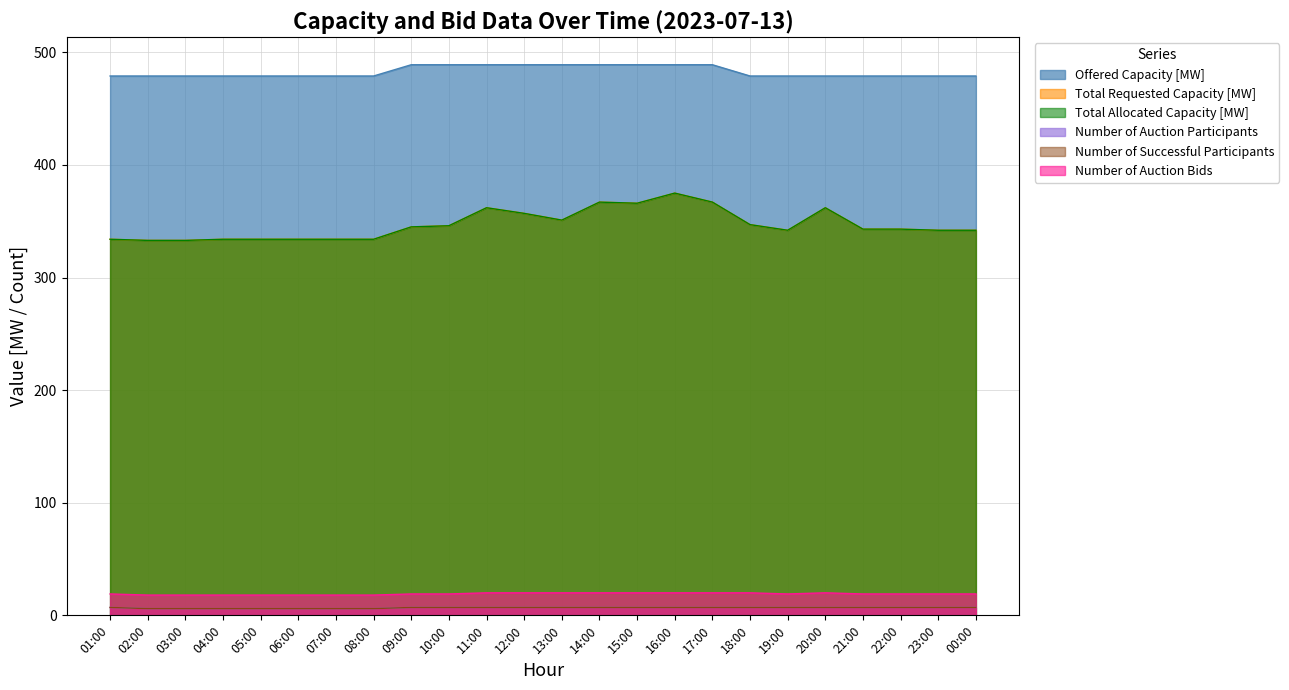

At which category does the chart reach its minimum across all series?

02:00